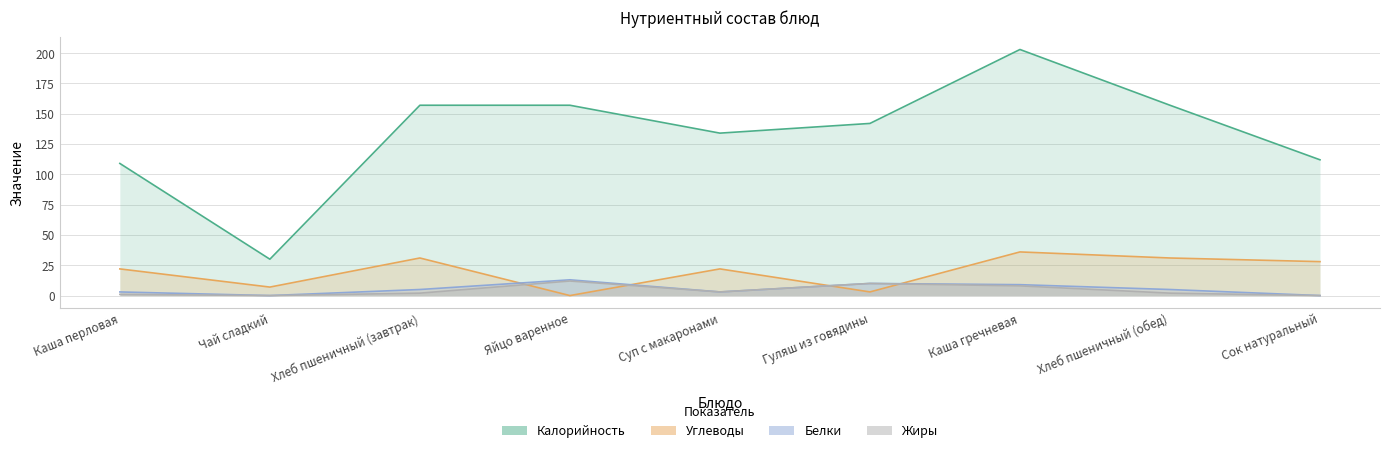

True or false: Калорийность and Жиры intersect in this chart.

False